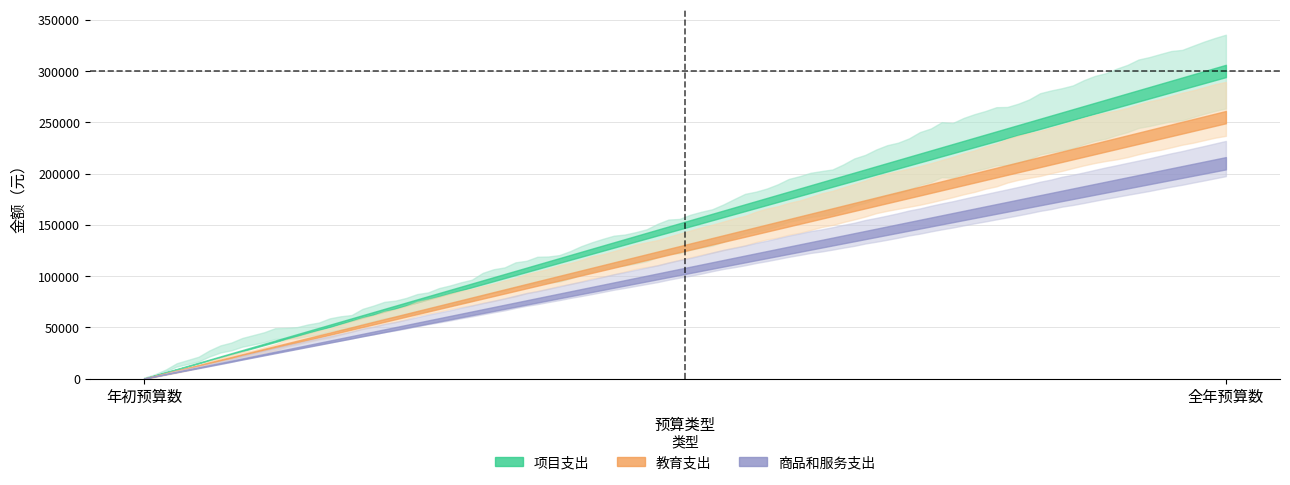

Which category has the lowest value across all series?

年初预算数